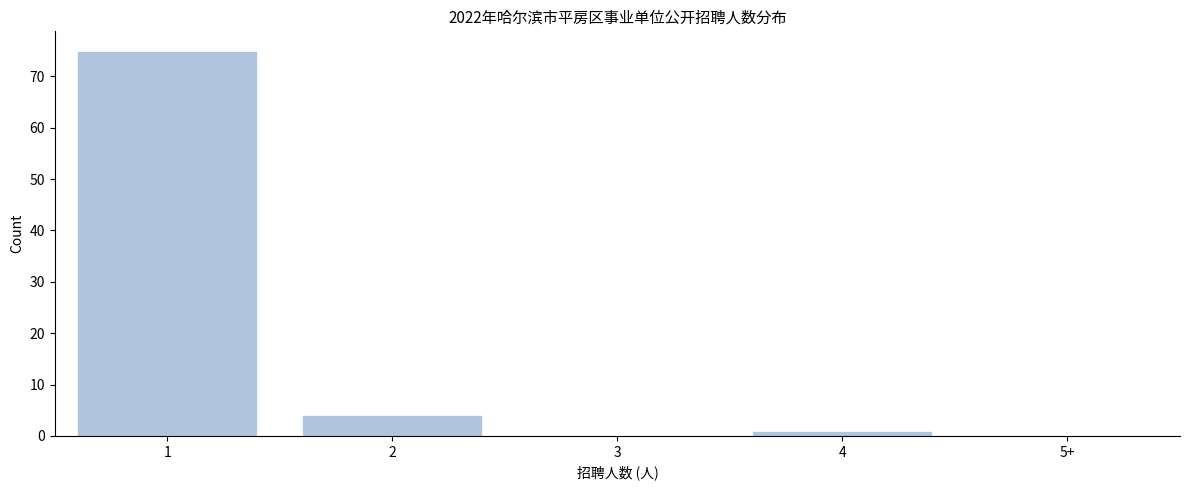

Reading left to right, extract all data points from this chart.

1=75	2=4	3=0	4=1	5+=0